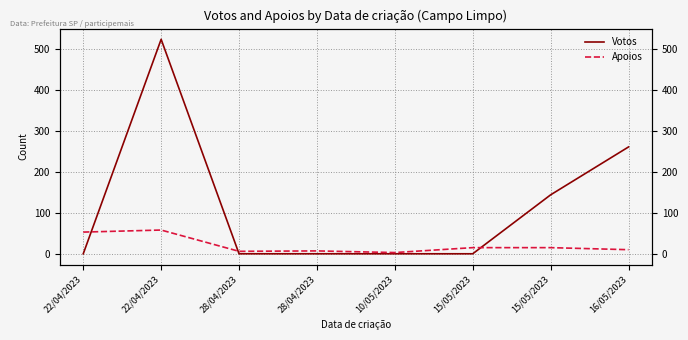

What is the label of the 2nd point from the right?

15/05/2023